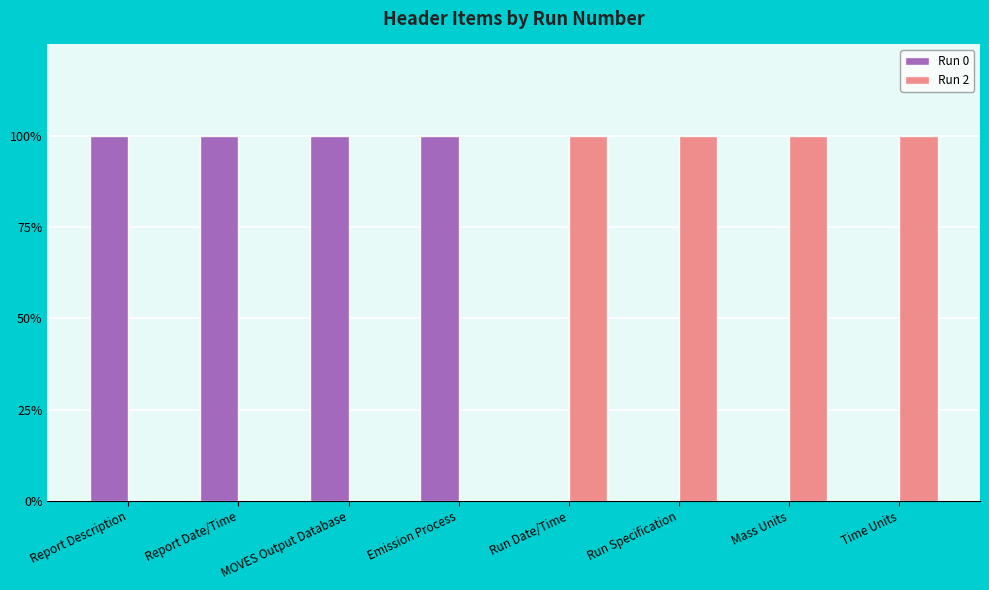

At how many categories does at least one series exceed 0?

8